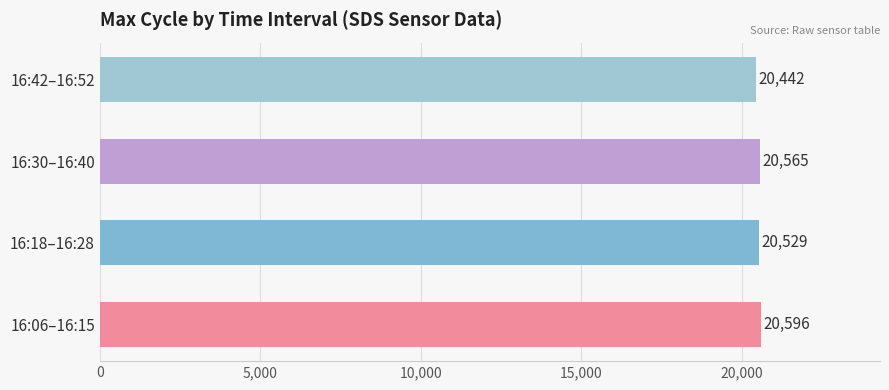

Rank the categories by value from highest to lowest.

16:06–16:15, 16:30–16:40, 16:18–16:28, 16:42–16:52